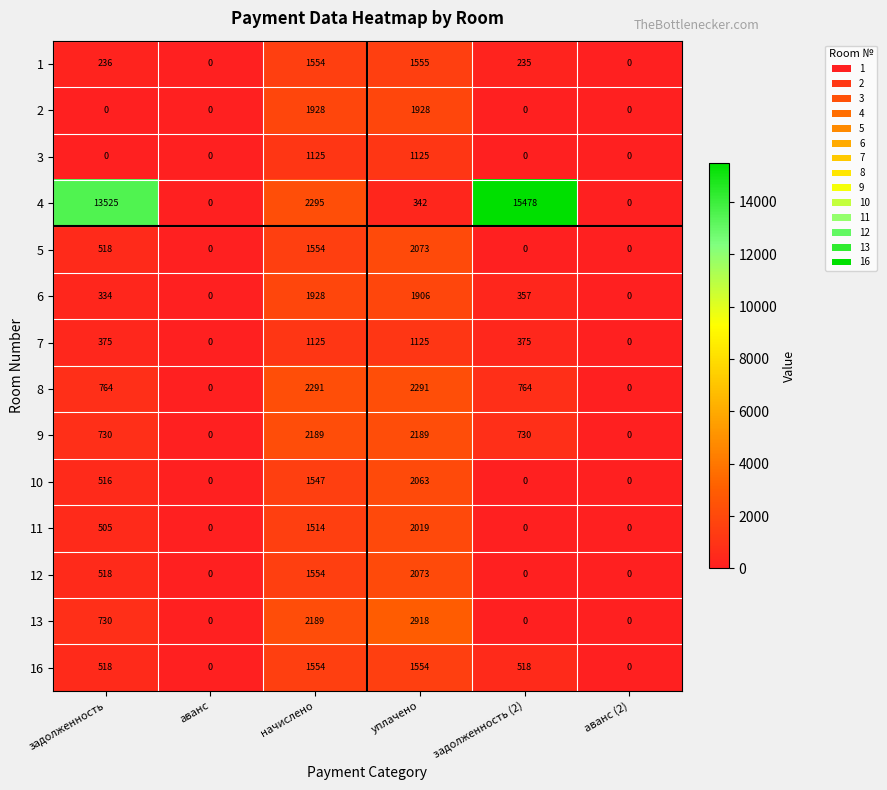

How many values in 8 are above zero?

4